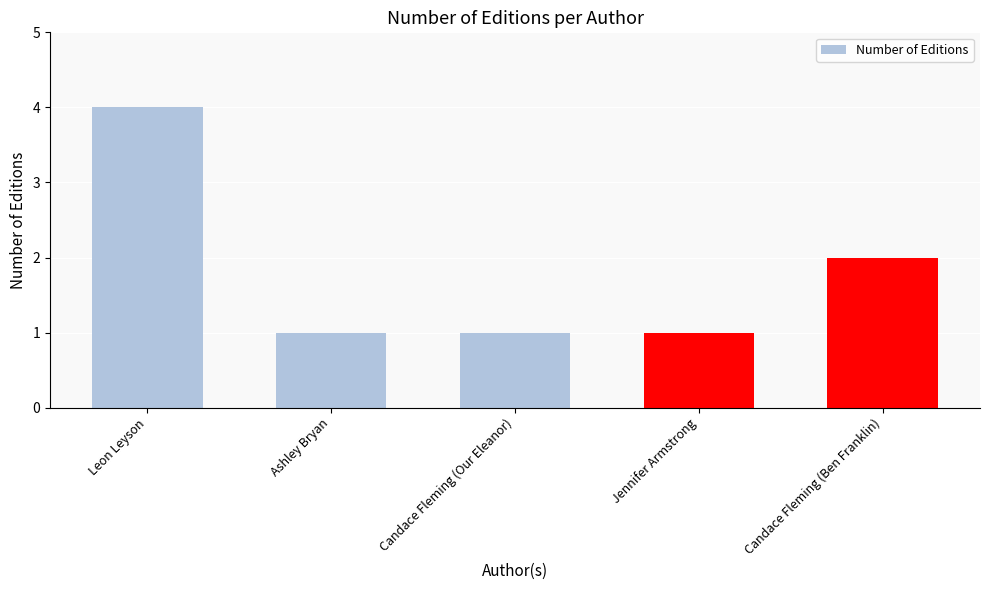

Which has a higher value, Candace Fleming (Our Eleanor) or Candace Fleming (Ben Franklin)?

Candace Fleming (Ben Franklin)